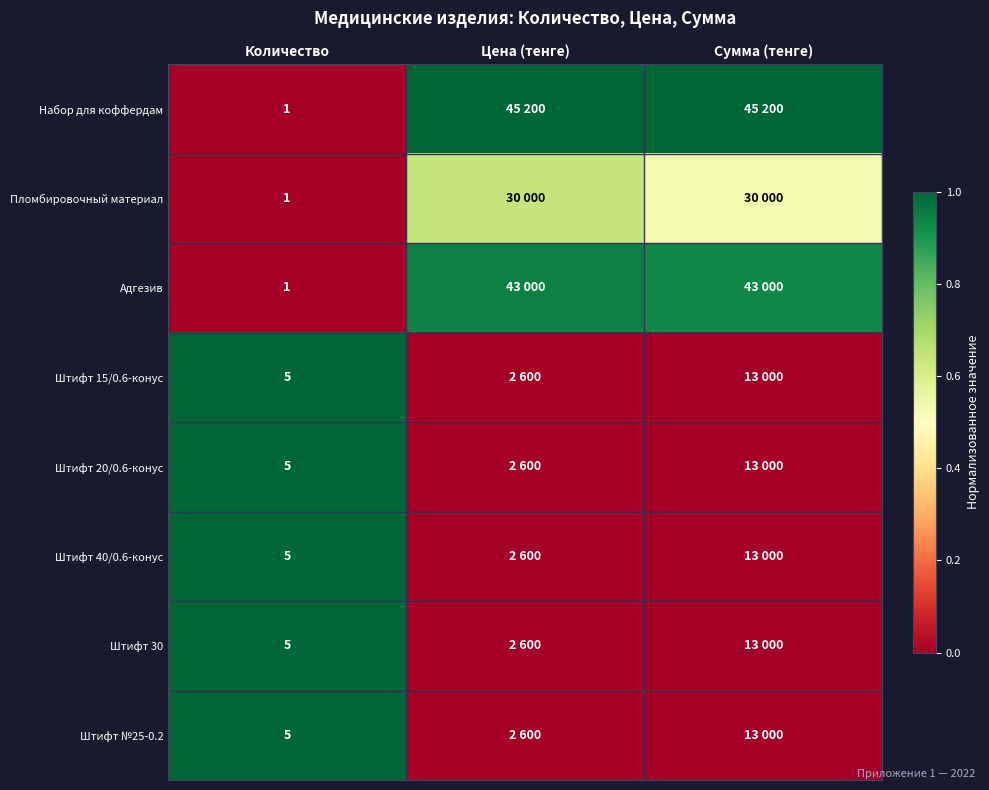

Which category has the highest value across all series?

Цена (тенге)